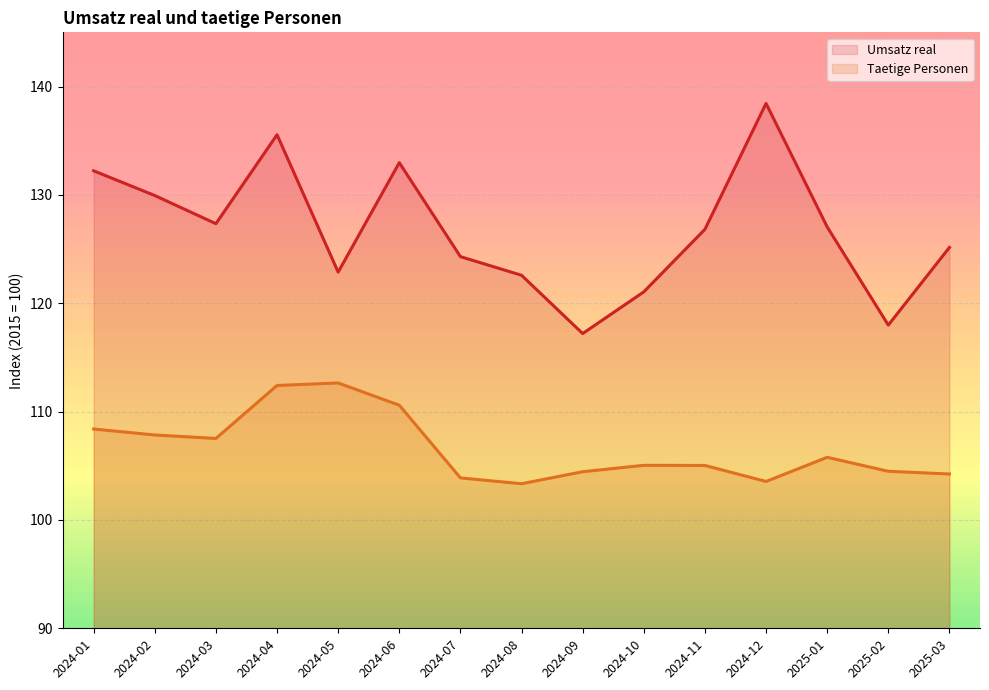

True or false: Taetige Personen has a value of 112.6 at 2024-05.

True